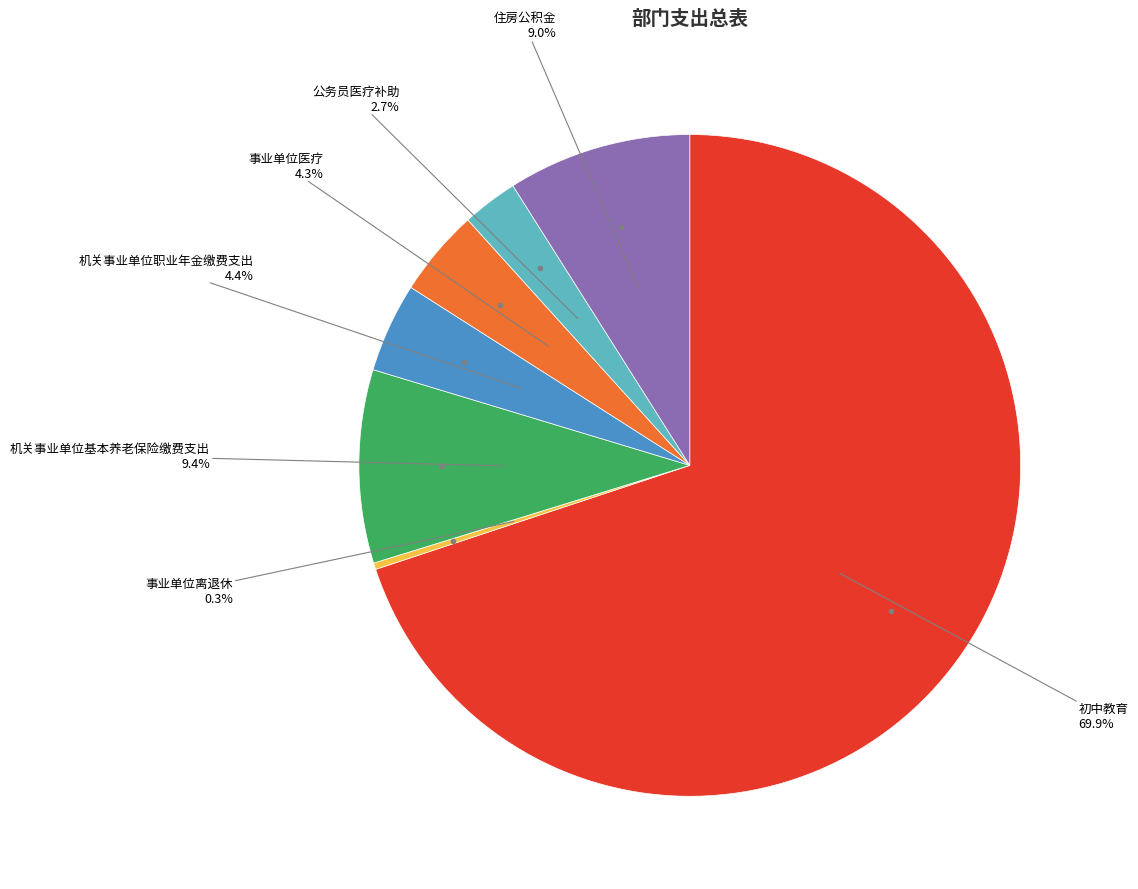

Which has a higher value, 机关事业单位职业年金缴费支出 or 初中教育?

初中教育